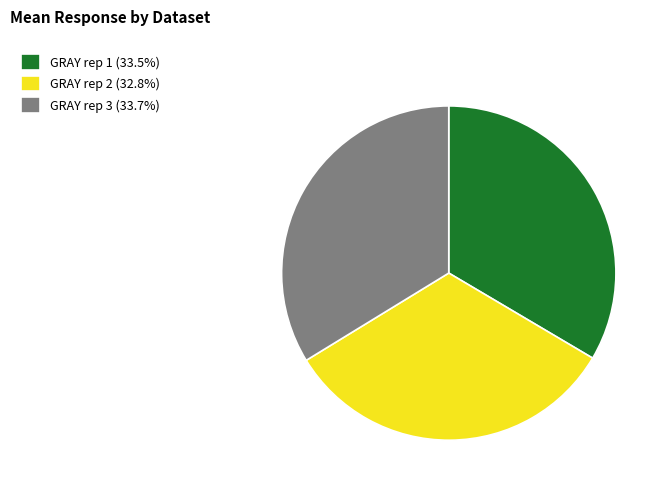

What is the ratio of the value at GRAY rep 3 (33.7%) to the value at GRAY rep 1 (33.5%)?

1.0